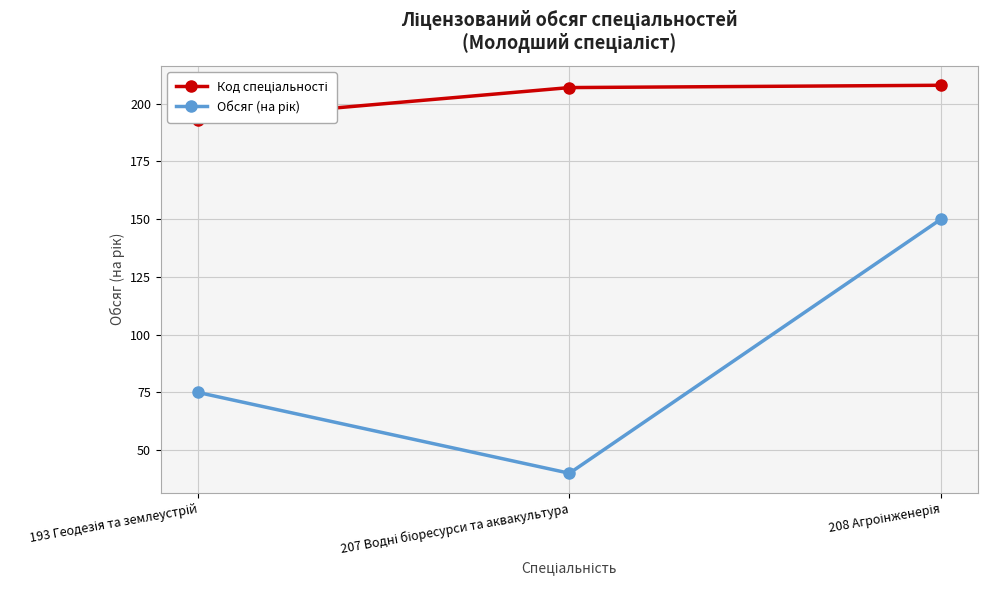

List the labels in order of Код спеціальності value, largest first.

208 Агроінженерія, 207 Водні біоресурси та аквакультура, 193 Геодезія та землеустрій